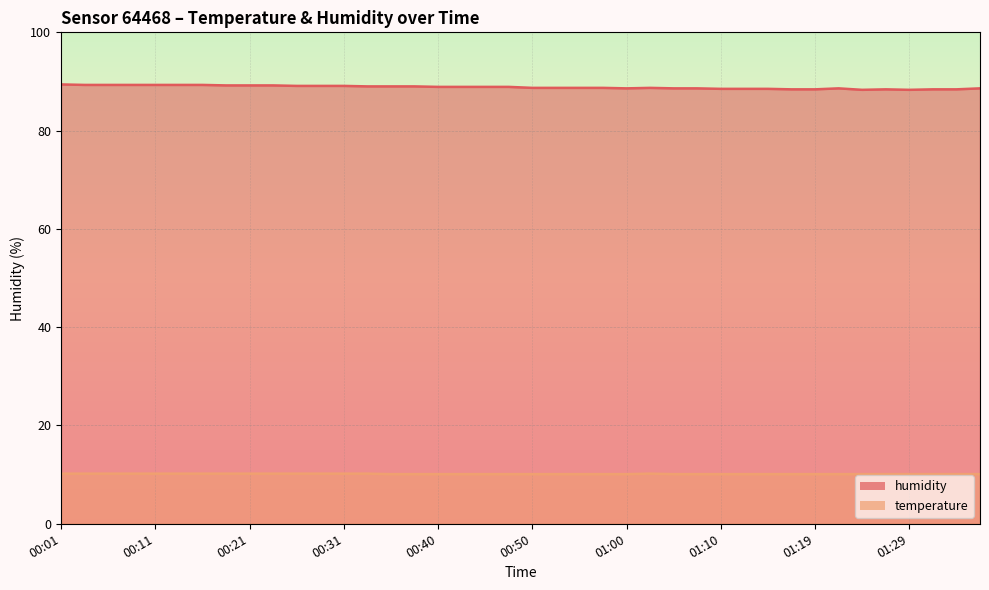

What position from the left is 00:57?

24